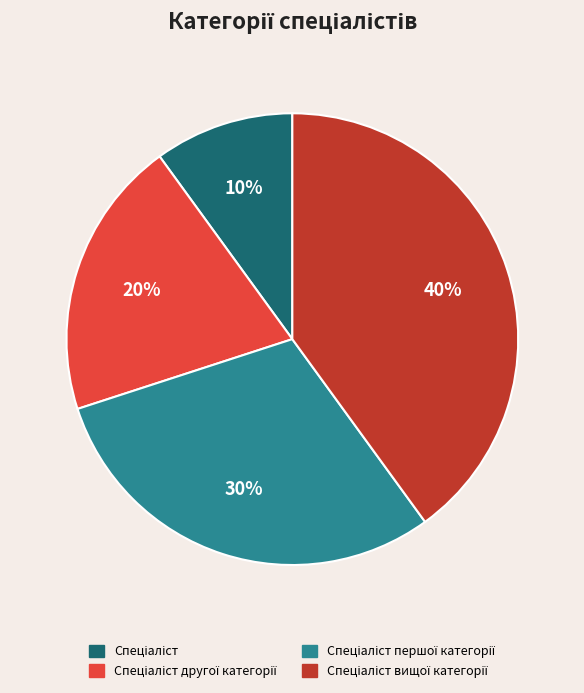

Does any single category account for the majority?

No